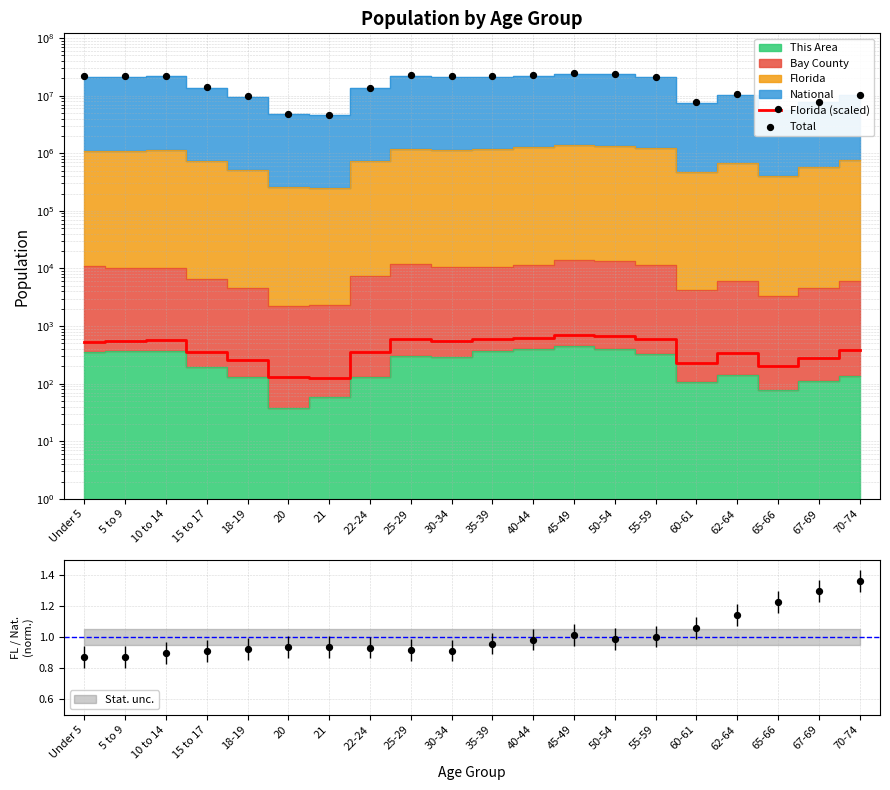

Which series has the widest spread of Y values?

Total